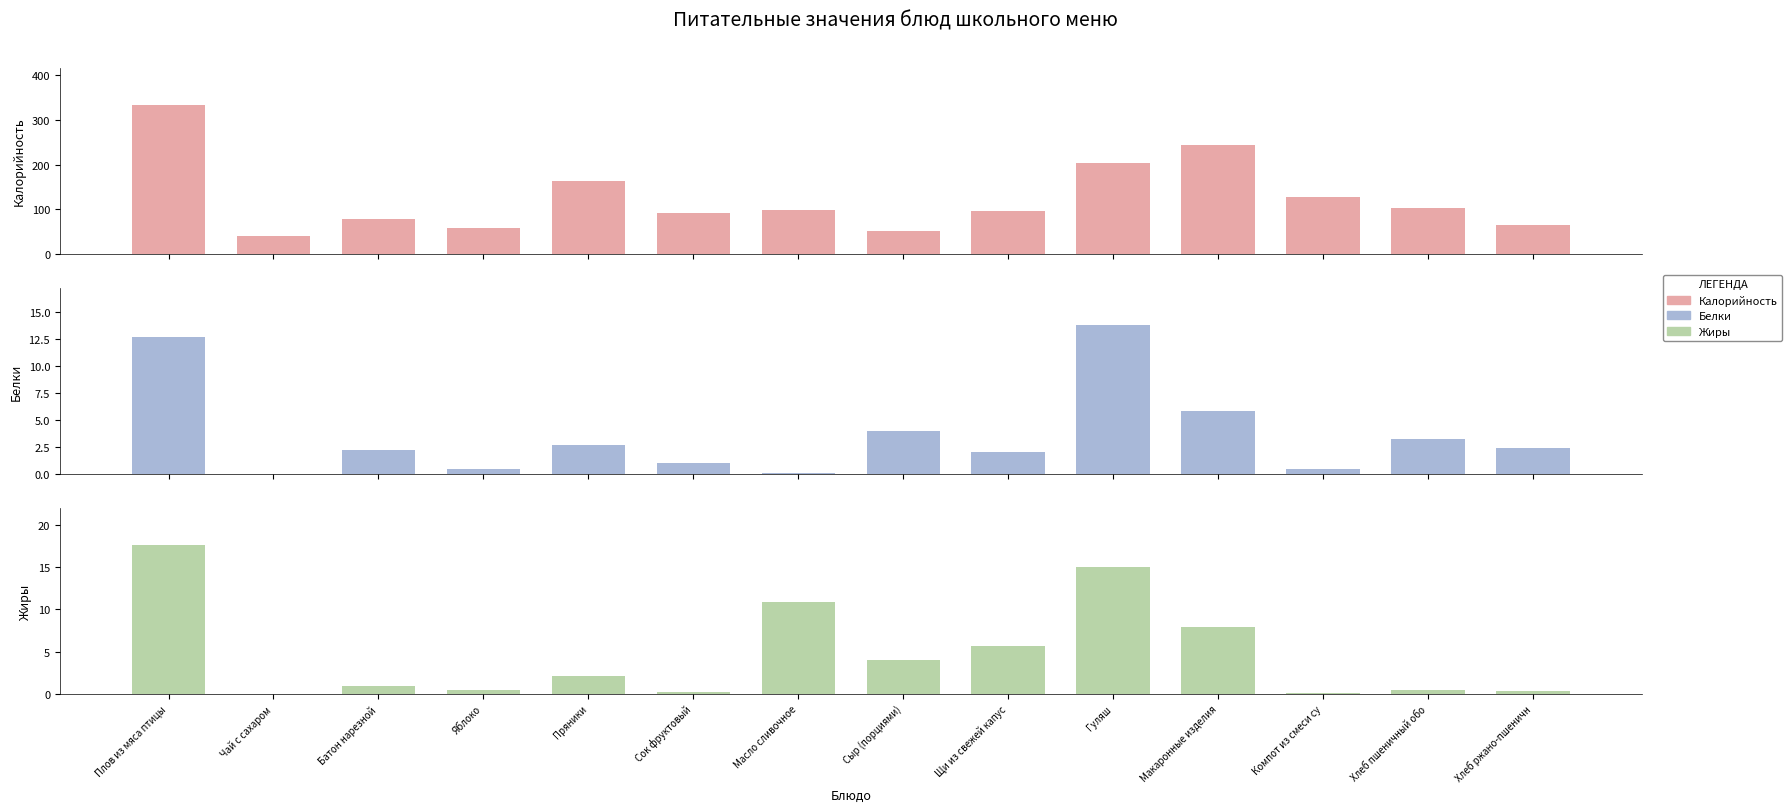

At how many categories does at least one series exceed 235?

2